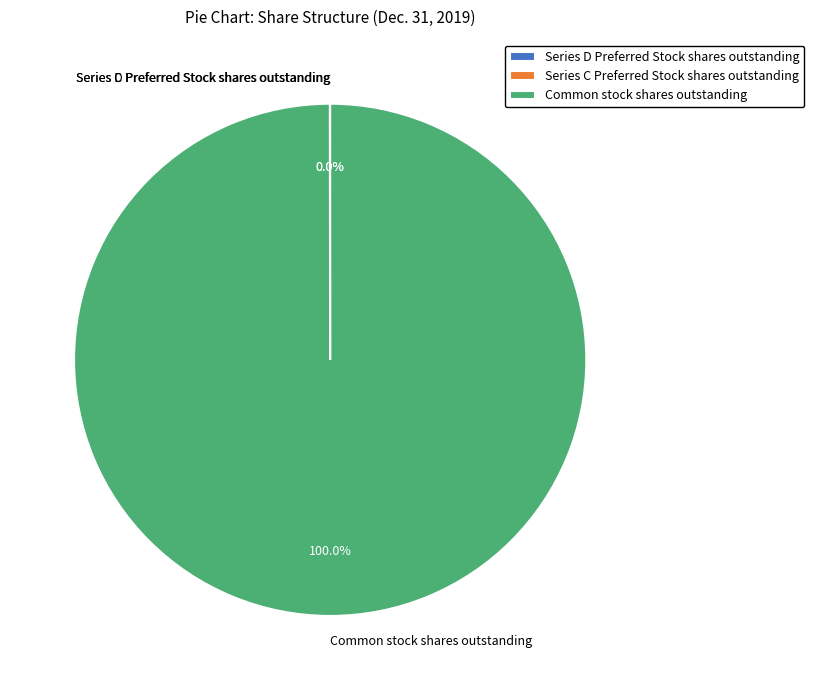

What is the majority slice?

Common stock shares outstanding